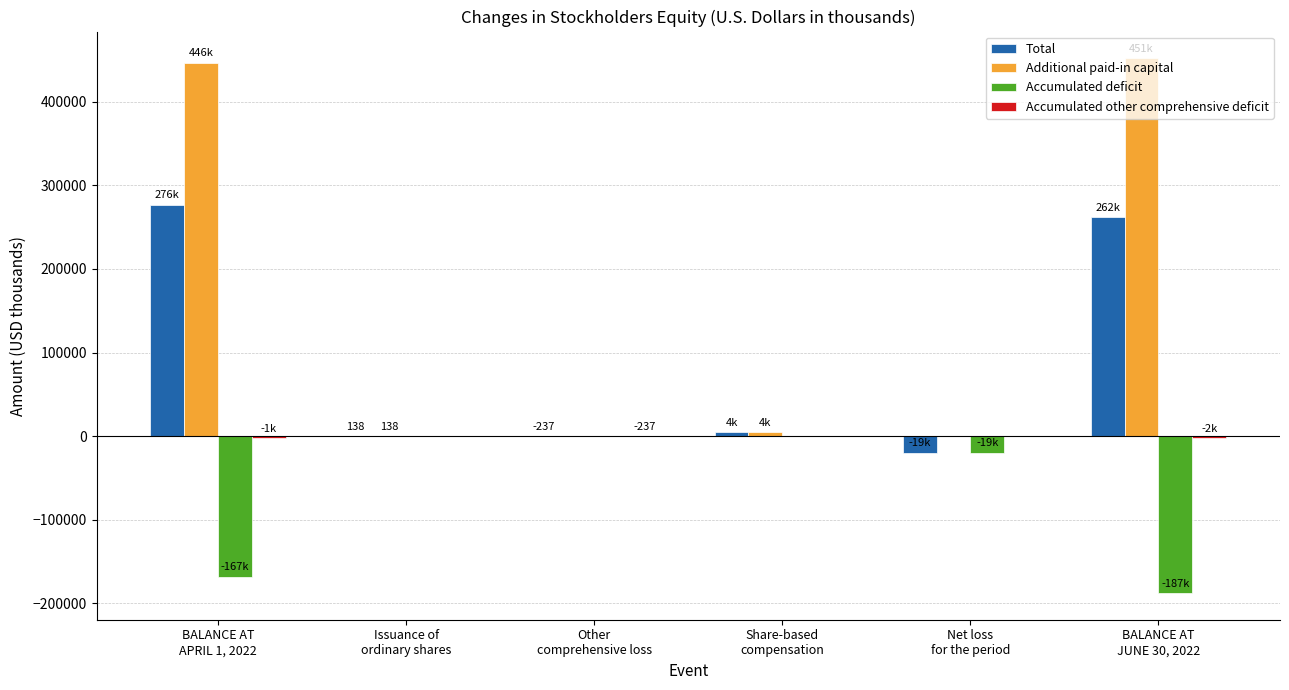

At which category is the sum across all series the highest?

BALANCE AT
APRIL 1, 2022